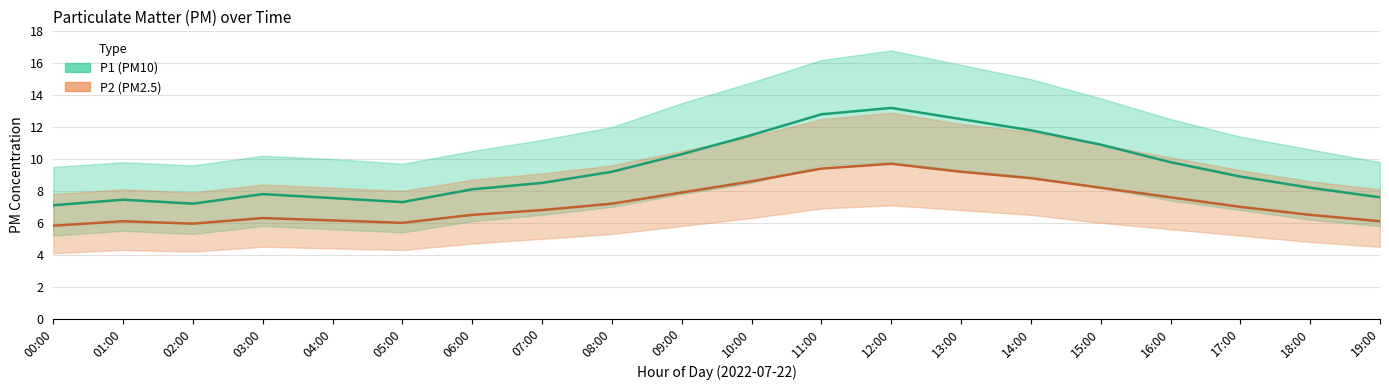

The value of P2 (PM2.5) at 19:00 is 2.1. True or false?

False